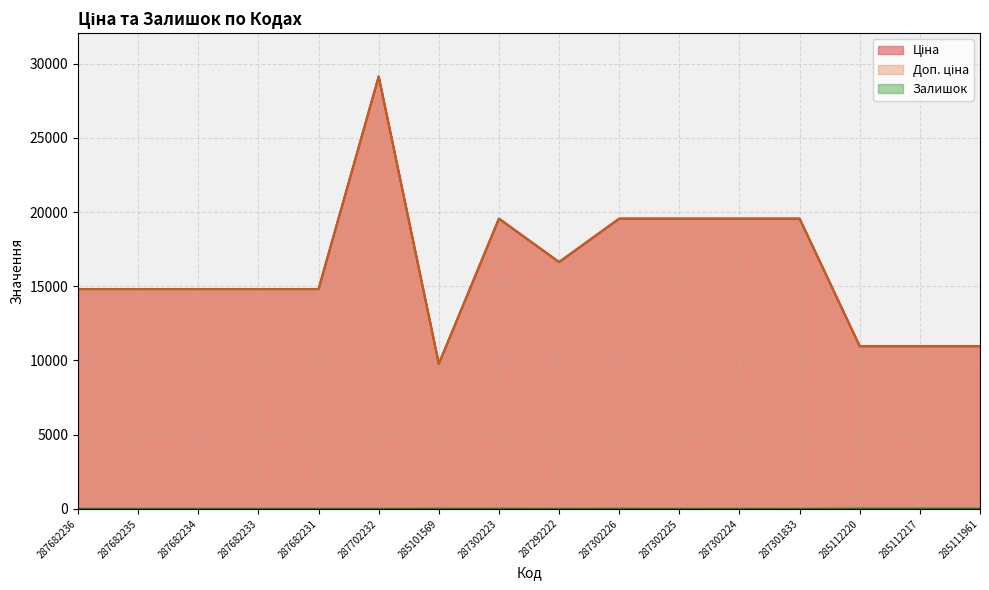

Reading left to right, transcribe all the data shown in this chart.

Ціна: 287682236=14817.6	287682235=14817.6	287682234=14817.6	287682233=14817.6	287682231=14817.6	287702232=29152.3	285101569=9775.5	287302223=19564.9	287292222=16636.8	287302226=19564.9	287302225=19564.9	287302224=19564.9	287301833=19564.9	285112220=10964.4	285112217=10964.4	285111961=10964.4
Доп. ціна: 287682236=14817.6	287682235=14817.6	287682234=14817.6	287682233=14817.6	287682231=14817.6	287702232=29152.3	285101569=9775.5	287302223=19564.9	287292222=16636.8	287302226=19564.9	287302225=19564.9	287302224=19564.9	287301833=19564.9	285112220=10964.4	285112217=10964.4	285111961=10964.4
Залишок: 287682236=0.0	287682235=0.0	287682234=0.0	287682233=0.0	287682231=0.0	287702232=0.0	285101569=7.0	287302223=7.0	287292222=1.0	287302226=7.0	287302225=0.0	287302224=3.0	287301833=0.0	285112220=17.0	285112217=17.0	285111961=17.0